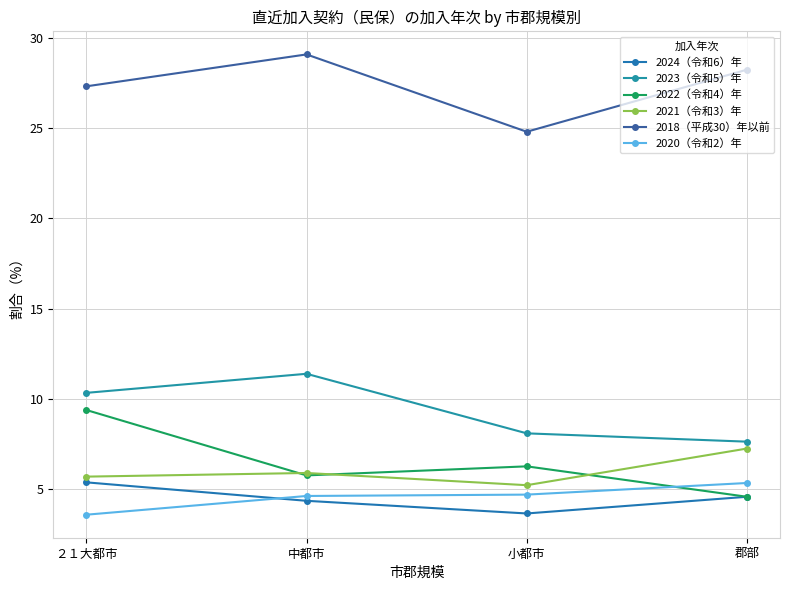

True or false: 2020（令和2）年 has a value of 1.3 at 小都市.

False